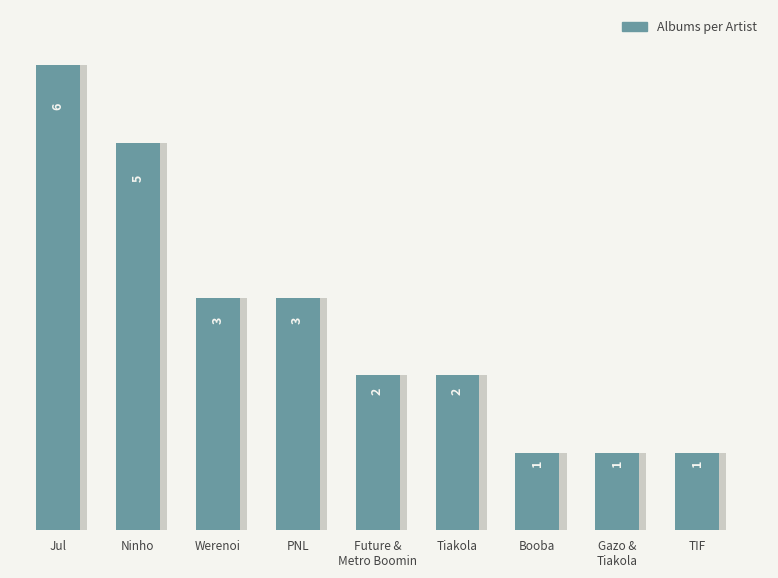

What is the ratio of the value at PNL to the value at TIF?

3.0